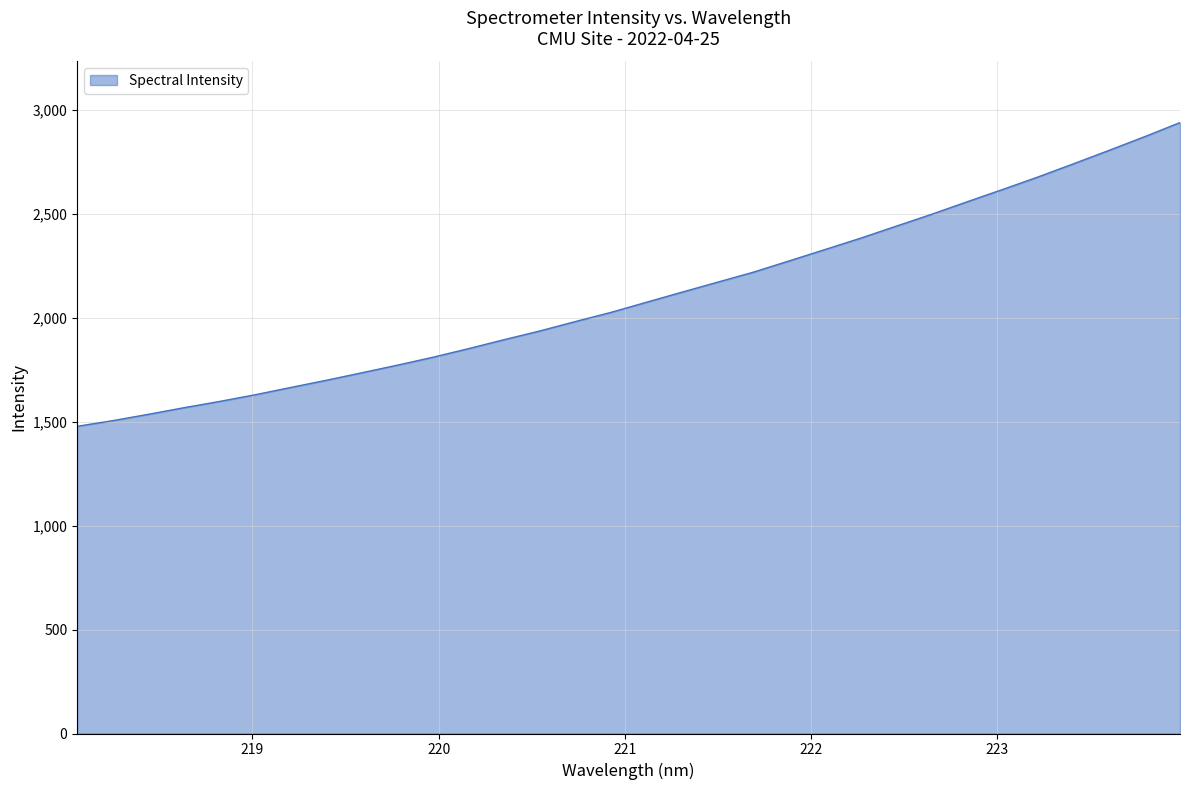

What is the average value?

2107.4